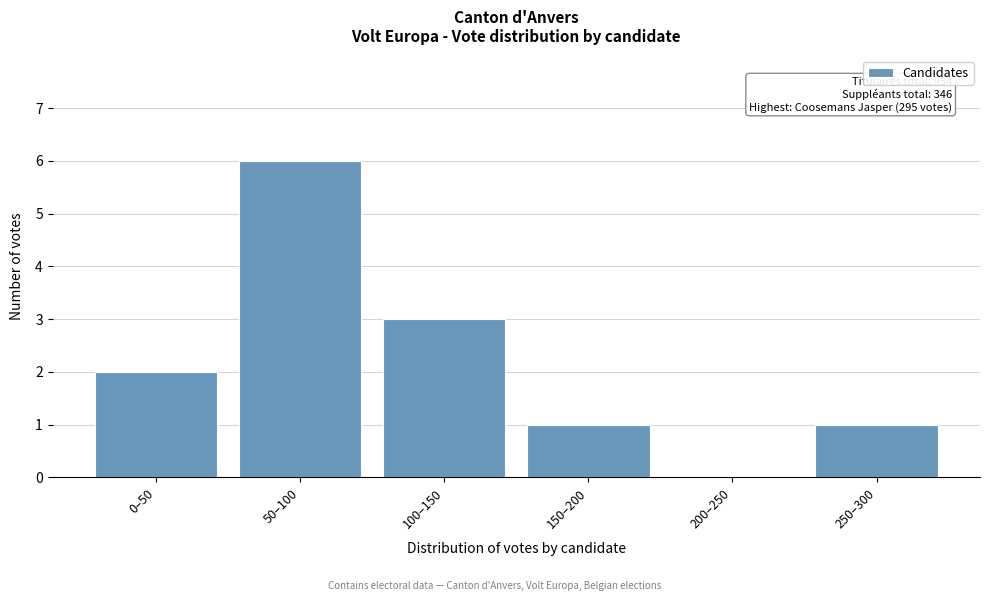

Reading left to right, list all the values displayed in this chart.

0–50=2	50–100=6	100–150=3	150–200=1	200–250=0	250–300=1